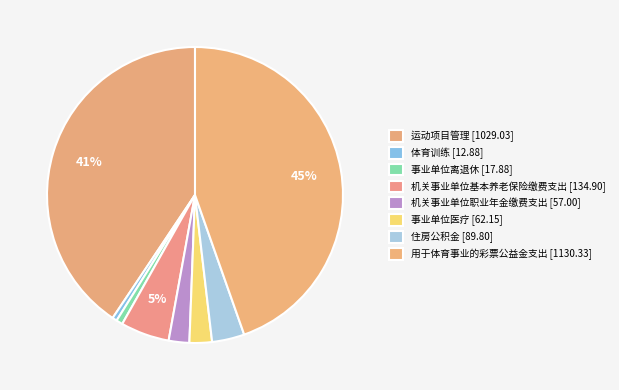

Does any single category account for the majority?

No